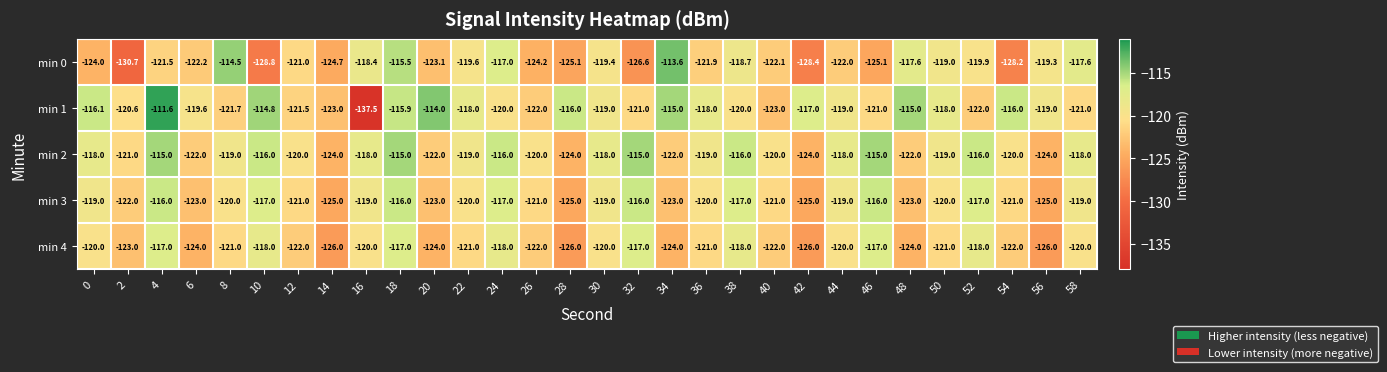

Which series changed the most between 36 and 48?

min 0